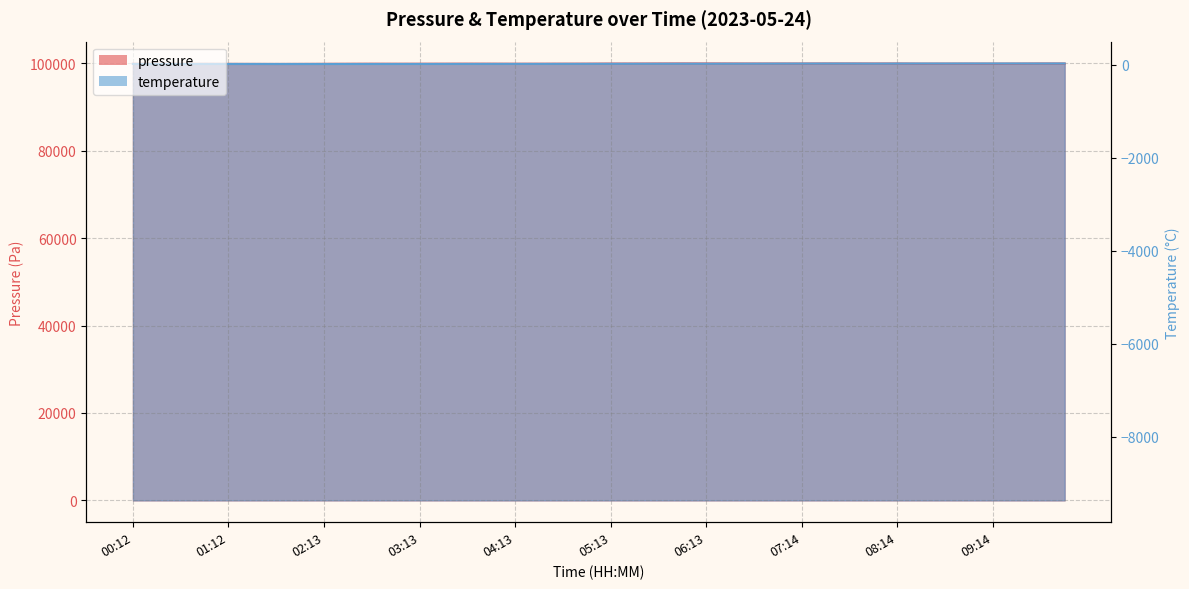

How many intersections are there between temperature and pressure?

3